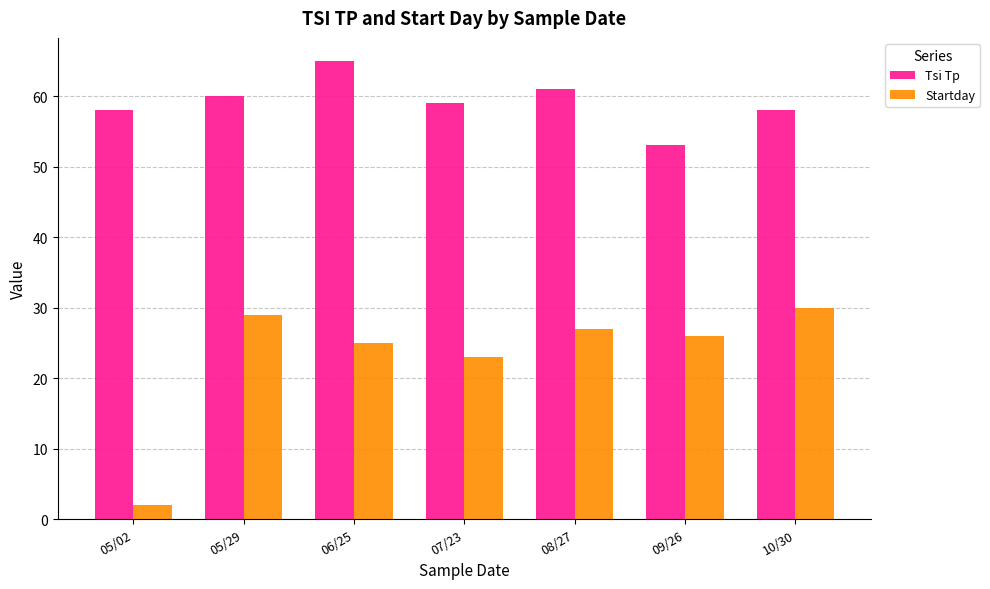

How many groups of bars are there?

7